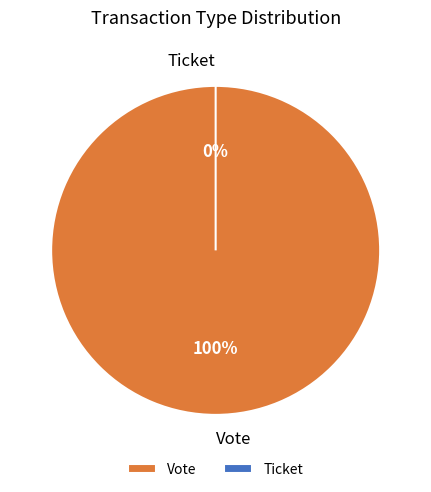

Which slice is the largest?

Vote